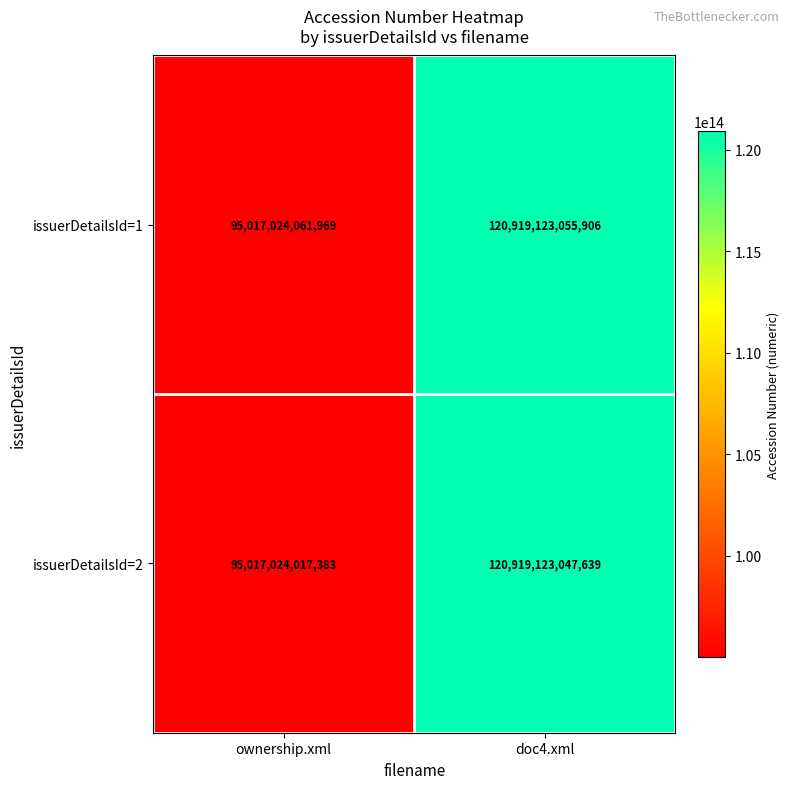

At ownership.xml, list the series in order from smallest to largest.

issuerDetailsId=2, issuerDetailsId=1